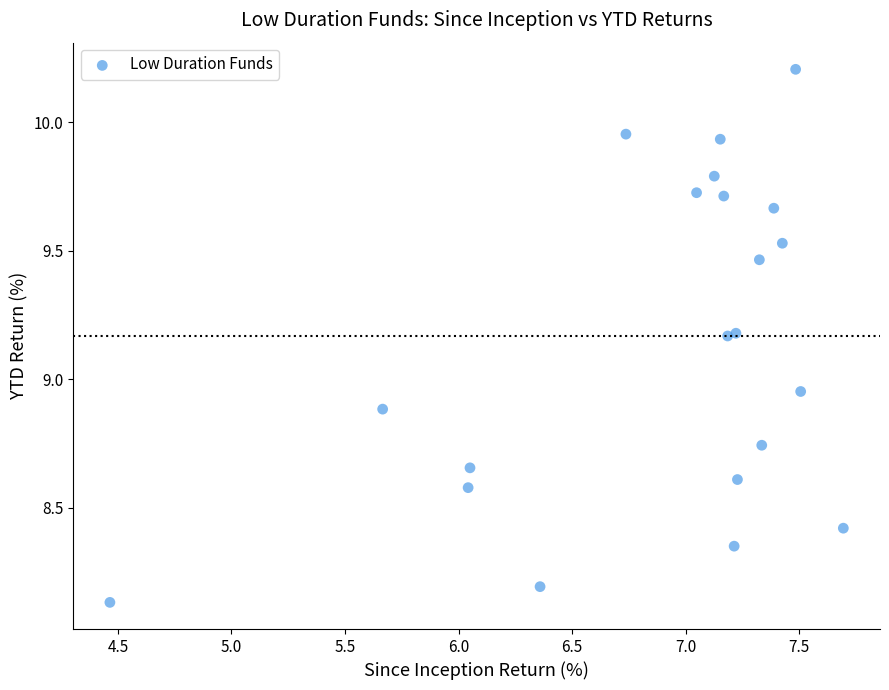

What is the range of X values (max minus min)?

3.2